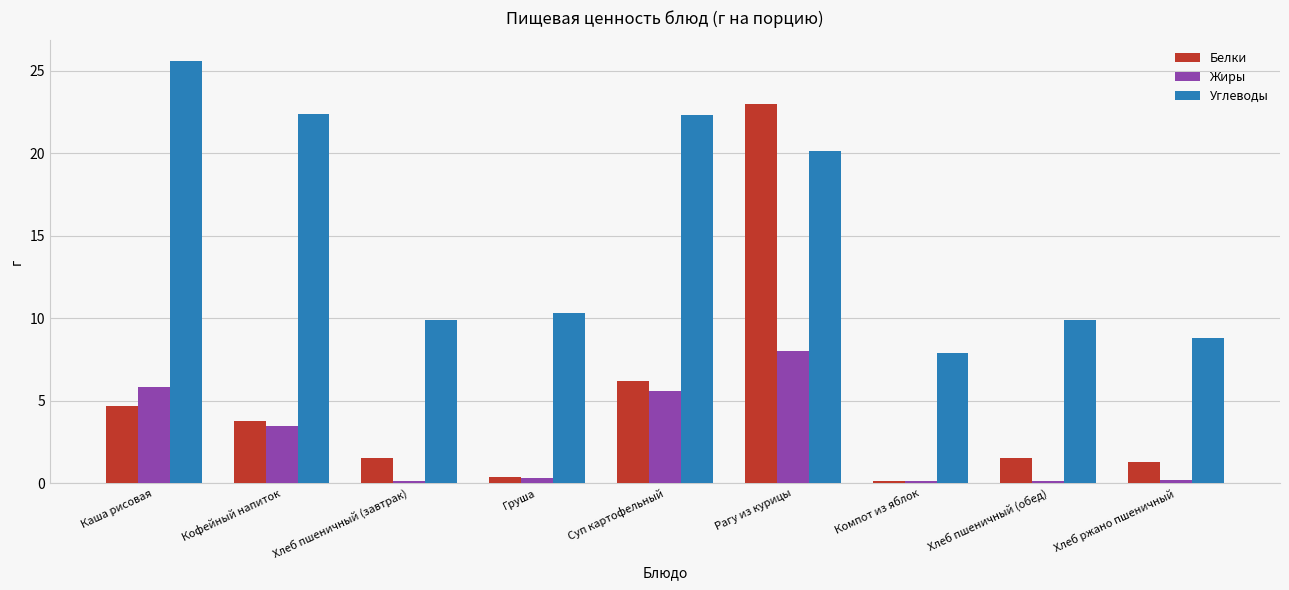

What is the average value of the Жиры series?

2.7